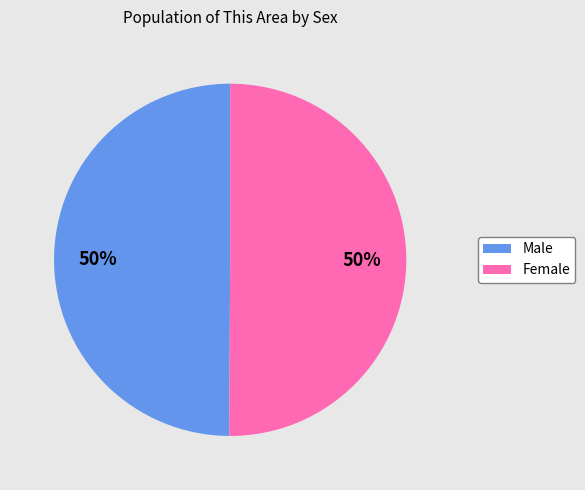

How many slices are in this pie chart?

2